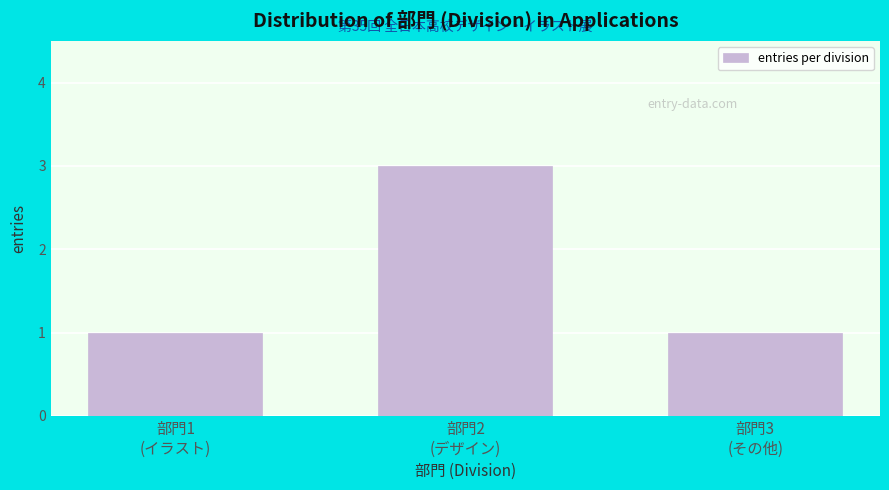

Reading left to right, transcribe all the data shown in this chart.

1	3	1